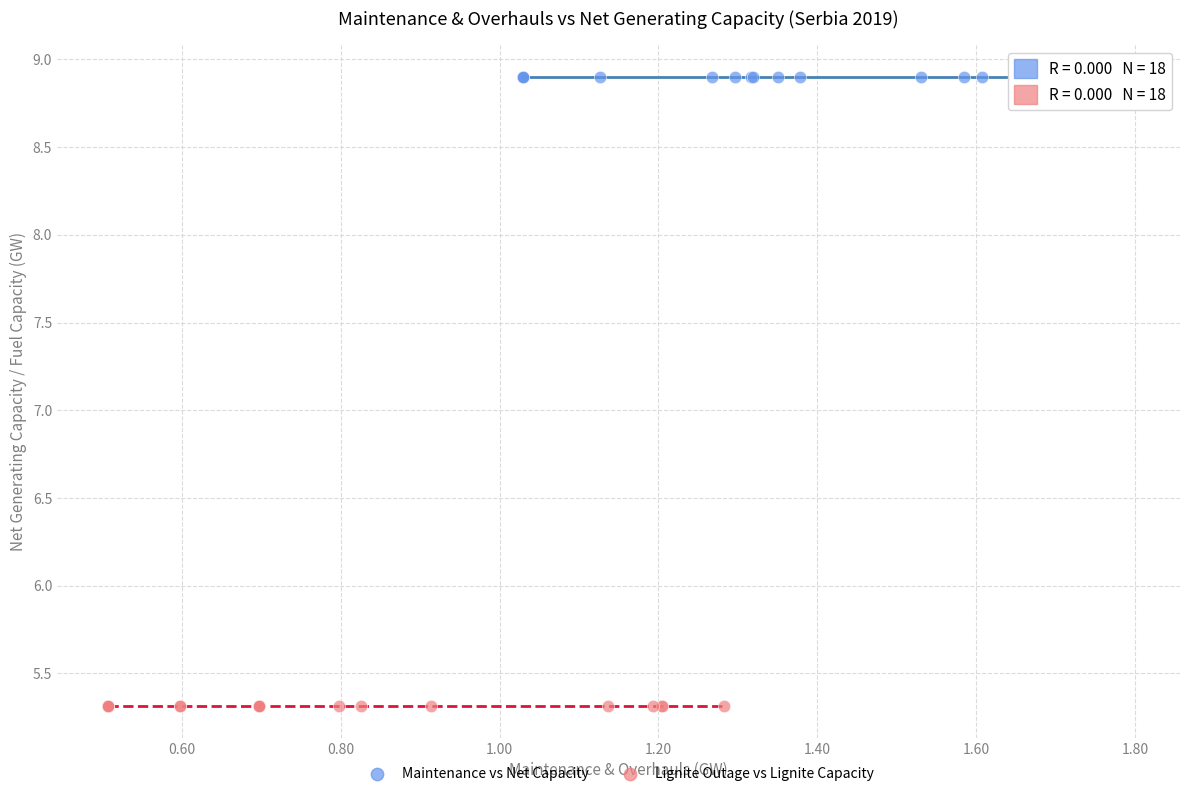

Which series reaches the minimum Y coordinate?

Lignite Outage vs Lignite Capacity